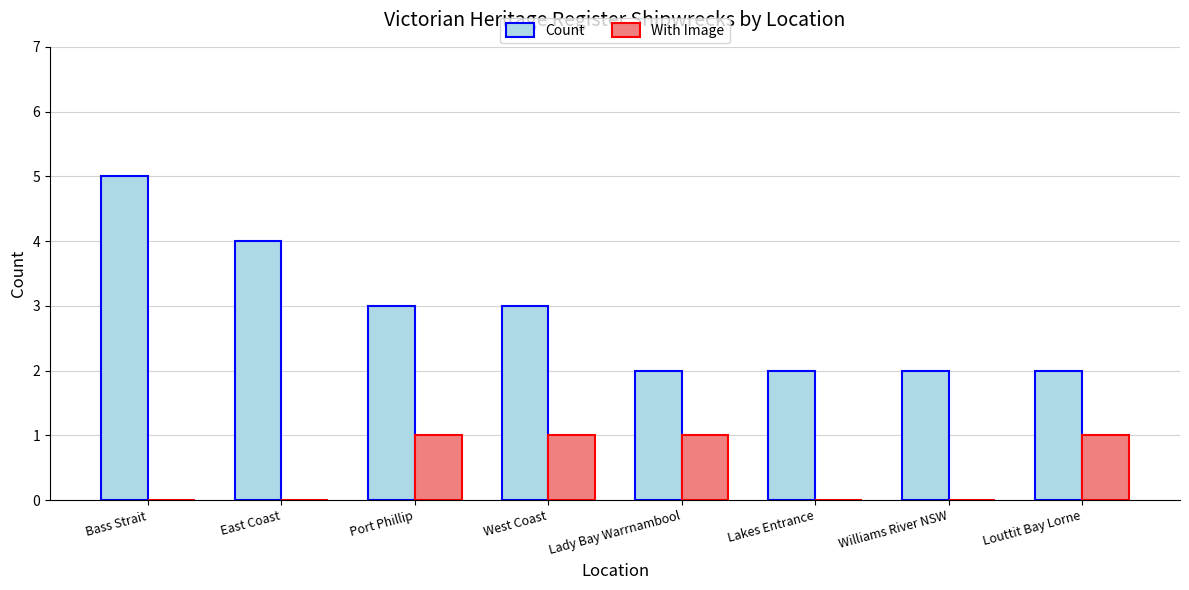

What is the total value across all series at Lady Bay Warrnambool?

3